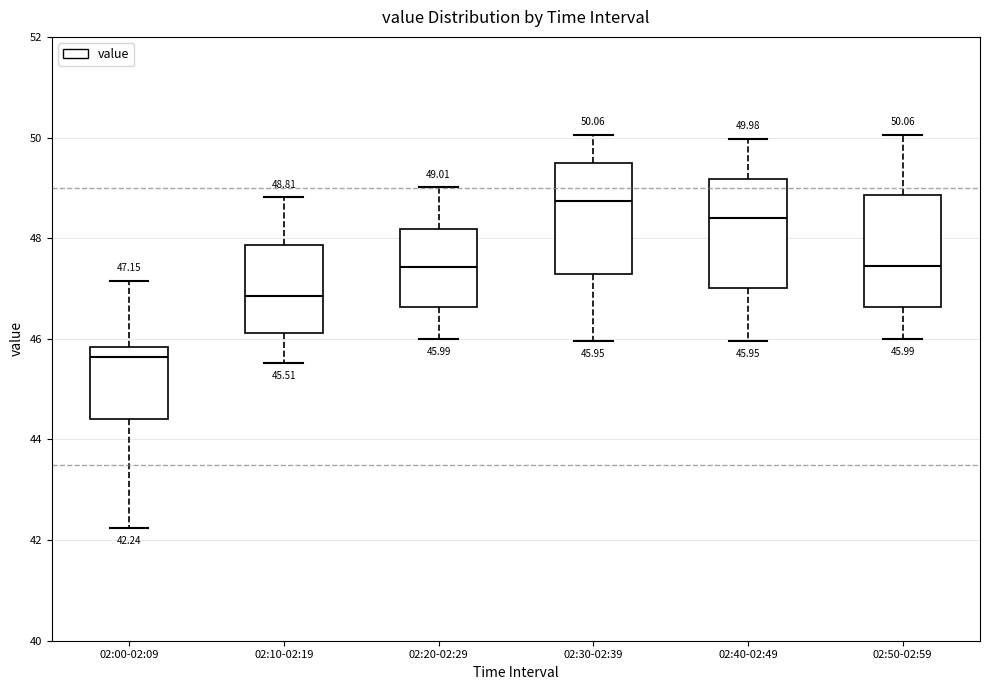

Which box has the highest median line?

02:30-02:39